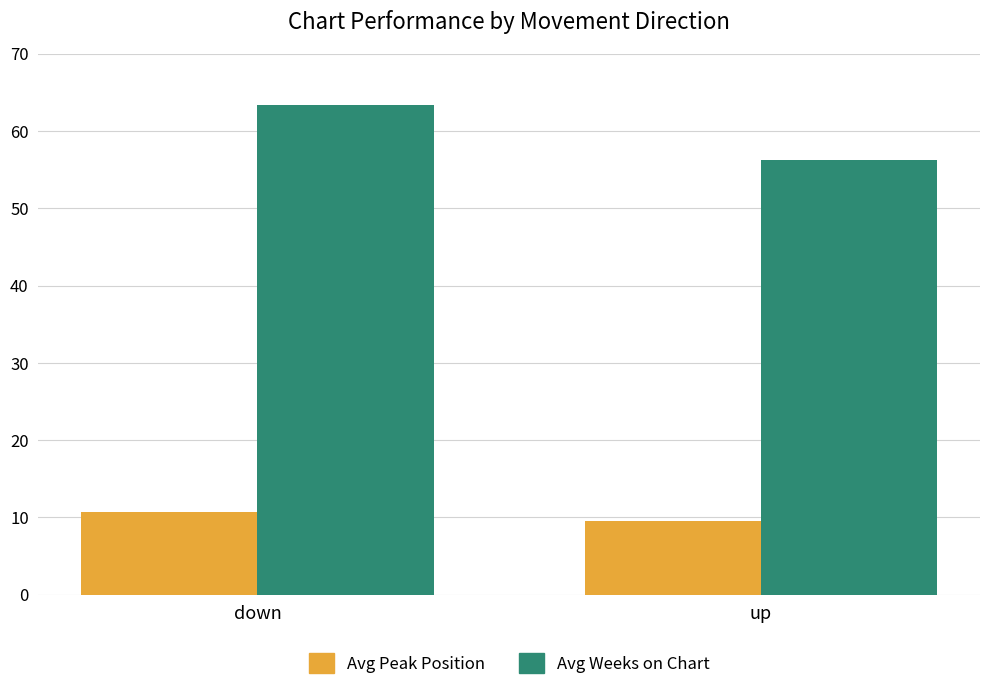

Is it true that Avg Peak Position equals 9.5 at up?

True